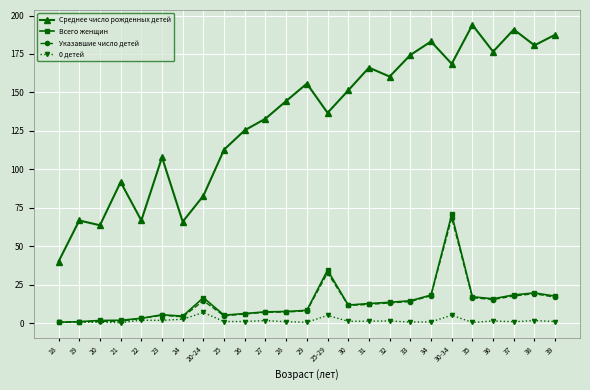

At which category is the sum across all series the highest?

30-34